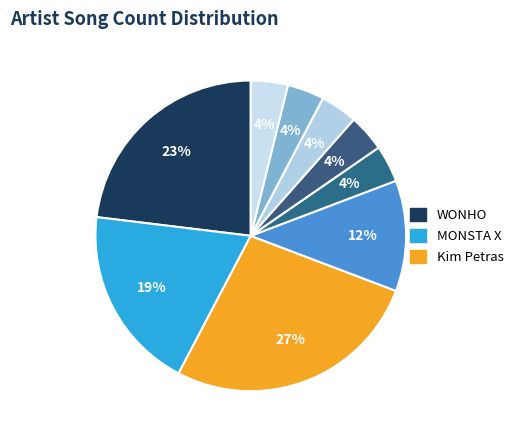

Count the number of slices in the pie.

9